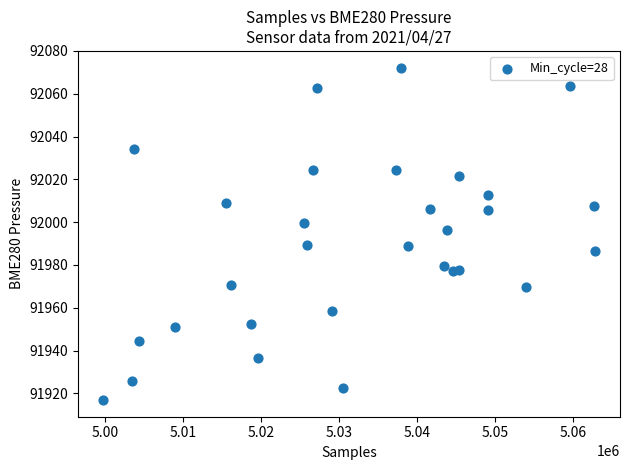

What Y value in the scatter plot is closest to 91994?

91996.5